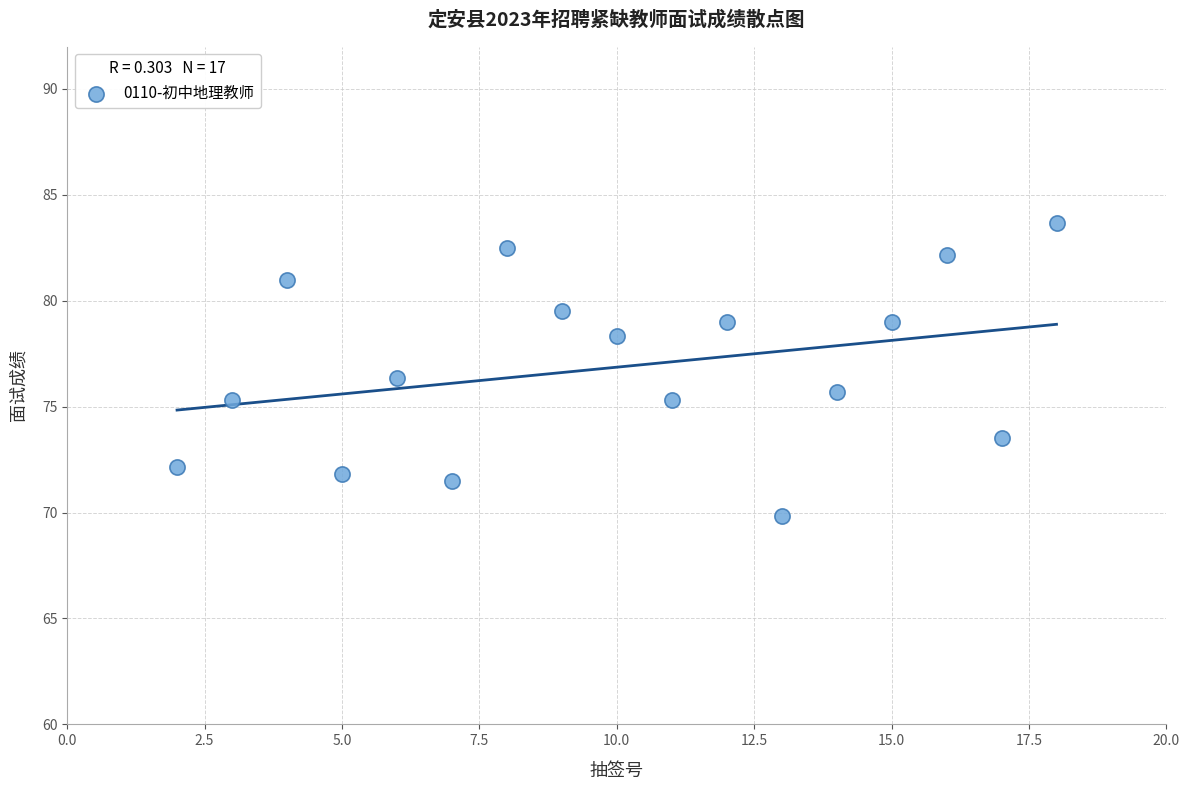

What is the range of X values (max minus min)?

16.0